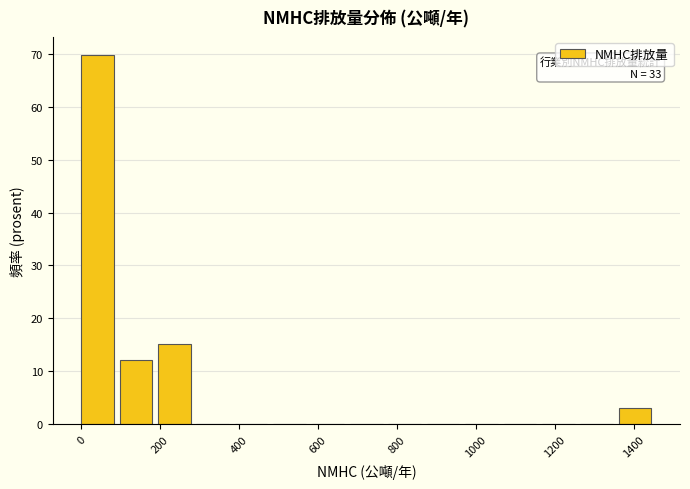

Over which range of the x-axis is the bar tallest?

0 to 100